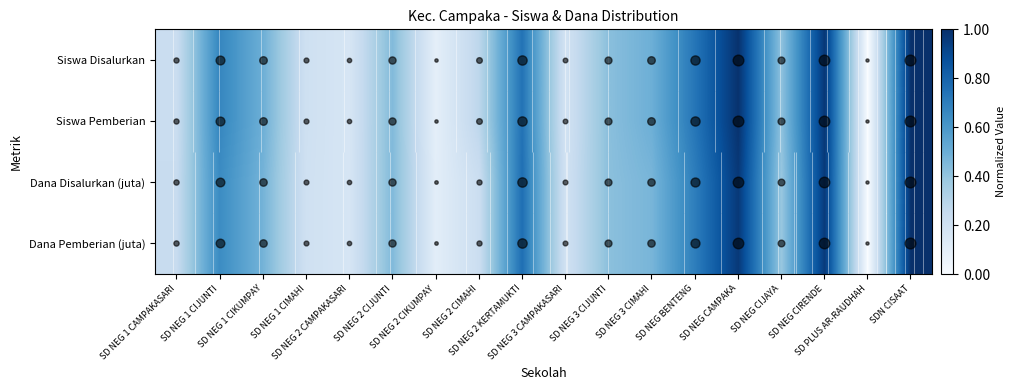

At which label is Siswa Disalurkan closest to 0?

SD PLUS AR-RAUDHAH